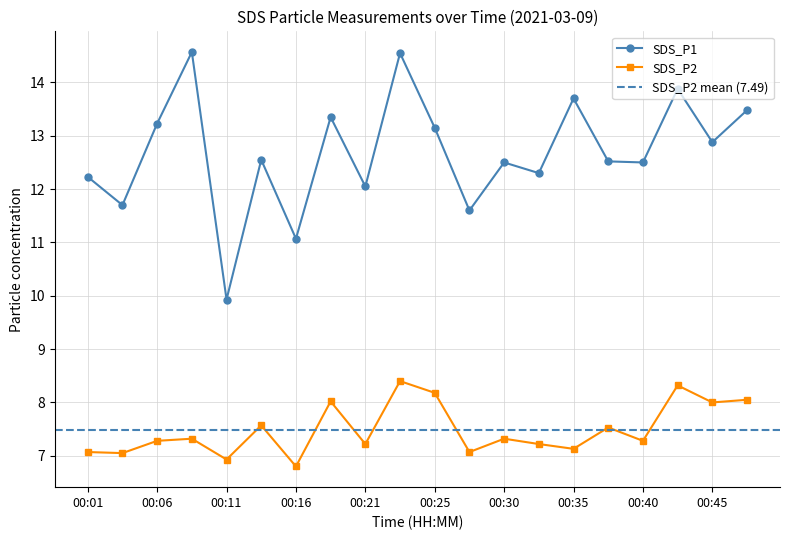

Reading left to right, transcribe all the data shown in this chart.

SDS_P1: 00:01=12.2	00:03=11.7	00:06=13.2	00:08=14.6	00:11=9.9	00:13=12.6	00:16=11.1	00:18=13.3	00:21=12.1	00:23=14.6	00:25=13.2	00:28=11.6	00:30=12.5	00:33=12.3	00:35=13.7	00:38=12.5	00:40=12.5	00:43=13.9	00:45=12.9	00:48=13.5
SDS_P2: 00:01=7.1	00:03=7.0	00:06=7.3	00:08=7.3	00:11=6.9	00:13=7.6	00:16=6.8	00:18=8.0	00:21=7.2	00:23=8.4	00:25=8.2	00:28=7.1	00:30=7.3	00:33=7.2	00:35=7.1	00:38=7.5	00:40=7.3	00:43=8.3	00:45=8.0	00:48=8.1